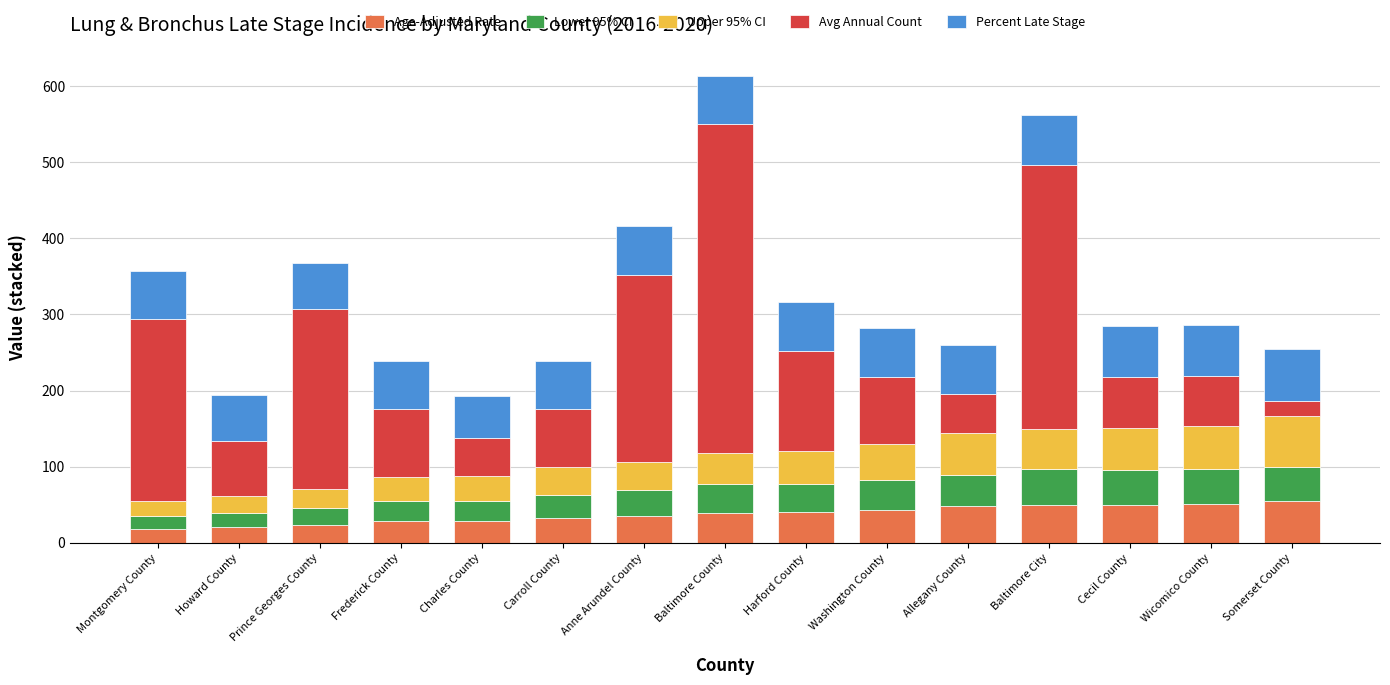

What is the minimum value for Age-Adjusted Rate?

18.4